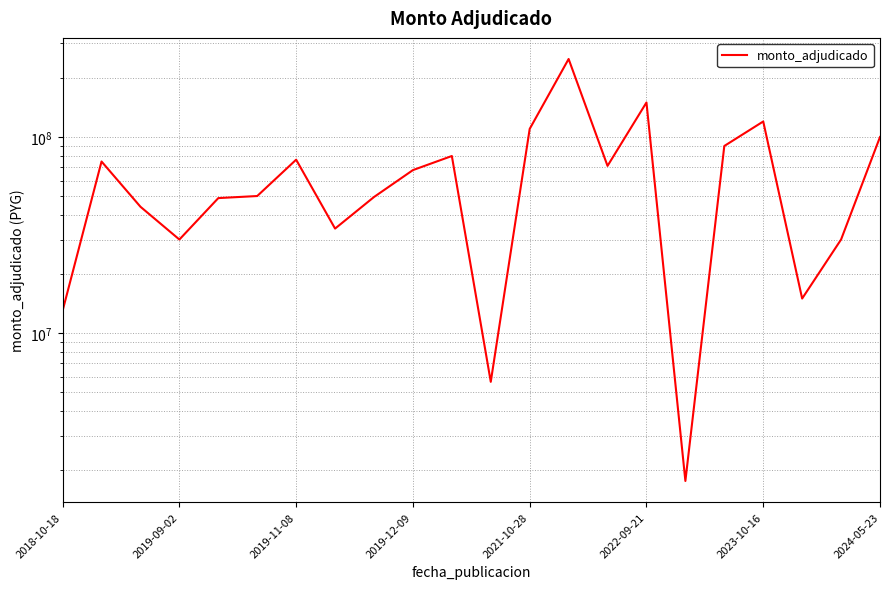

What is the difference between the second highest and second lowest values?

144360000